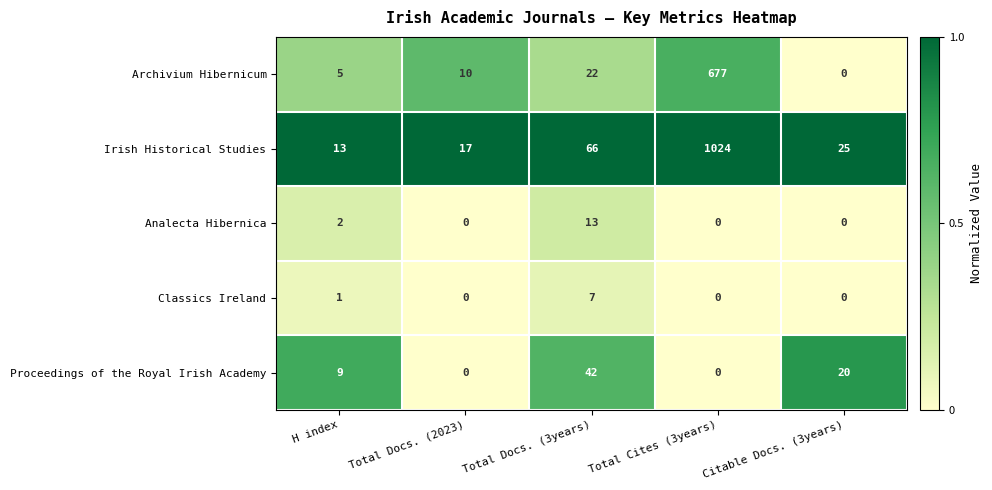

At which label is Analecta Hibernica closest to 6?

H index